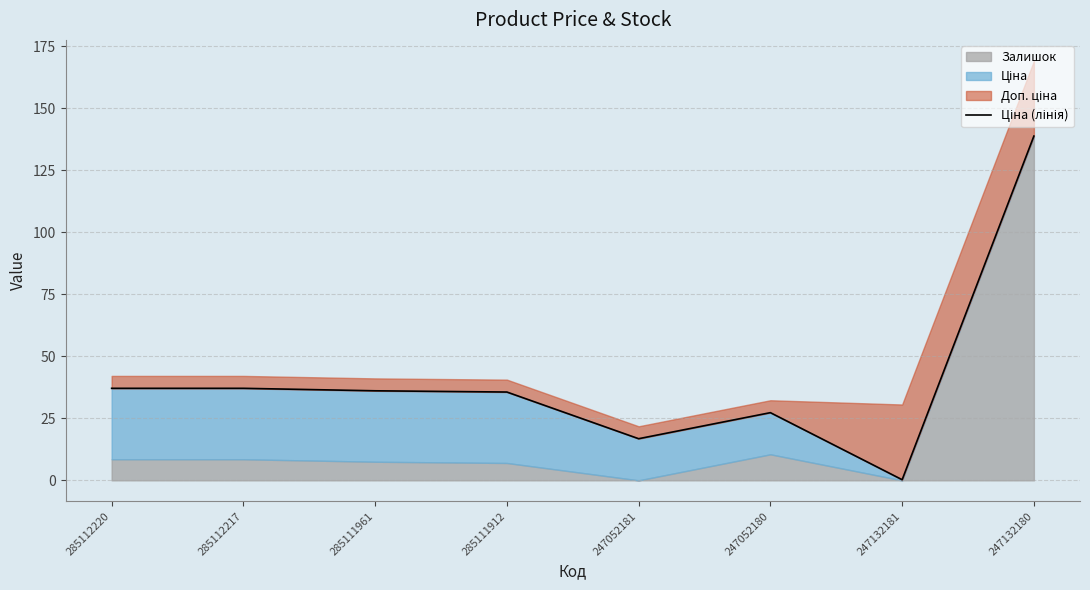

What is the difference between the values at 285111961 and 247132181?

35.8